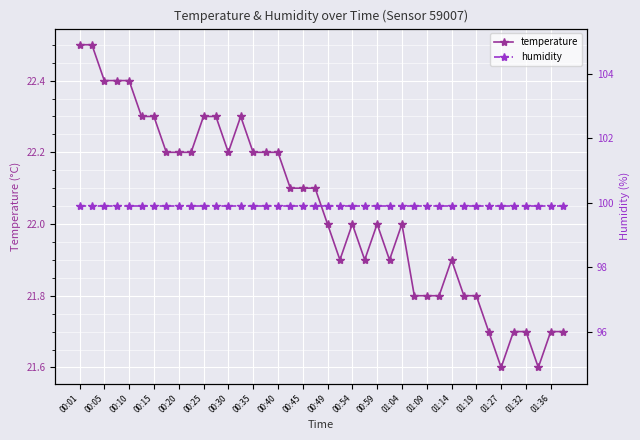

True or false: temperature has more than 0 points higher than both neighbors.

True